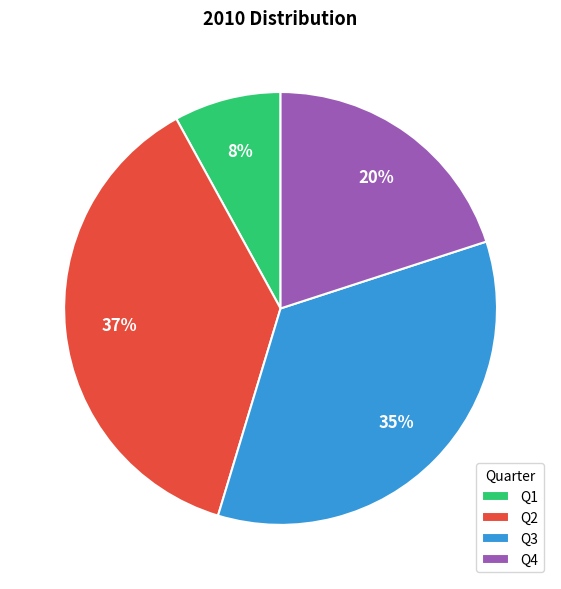

Rank the categories by value from lowest to highest.

Q1, Q4, Q3, Q2